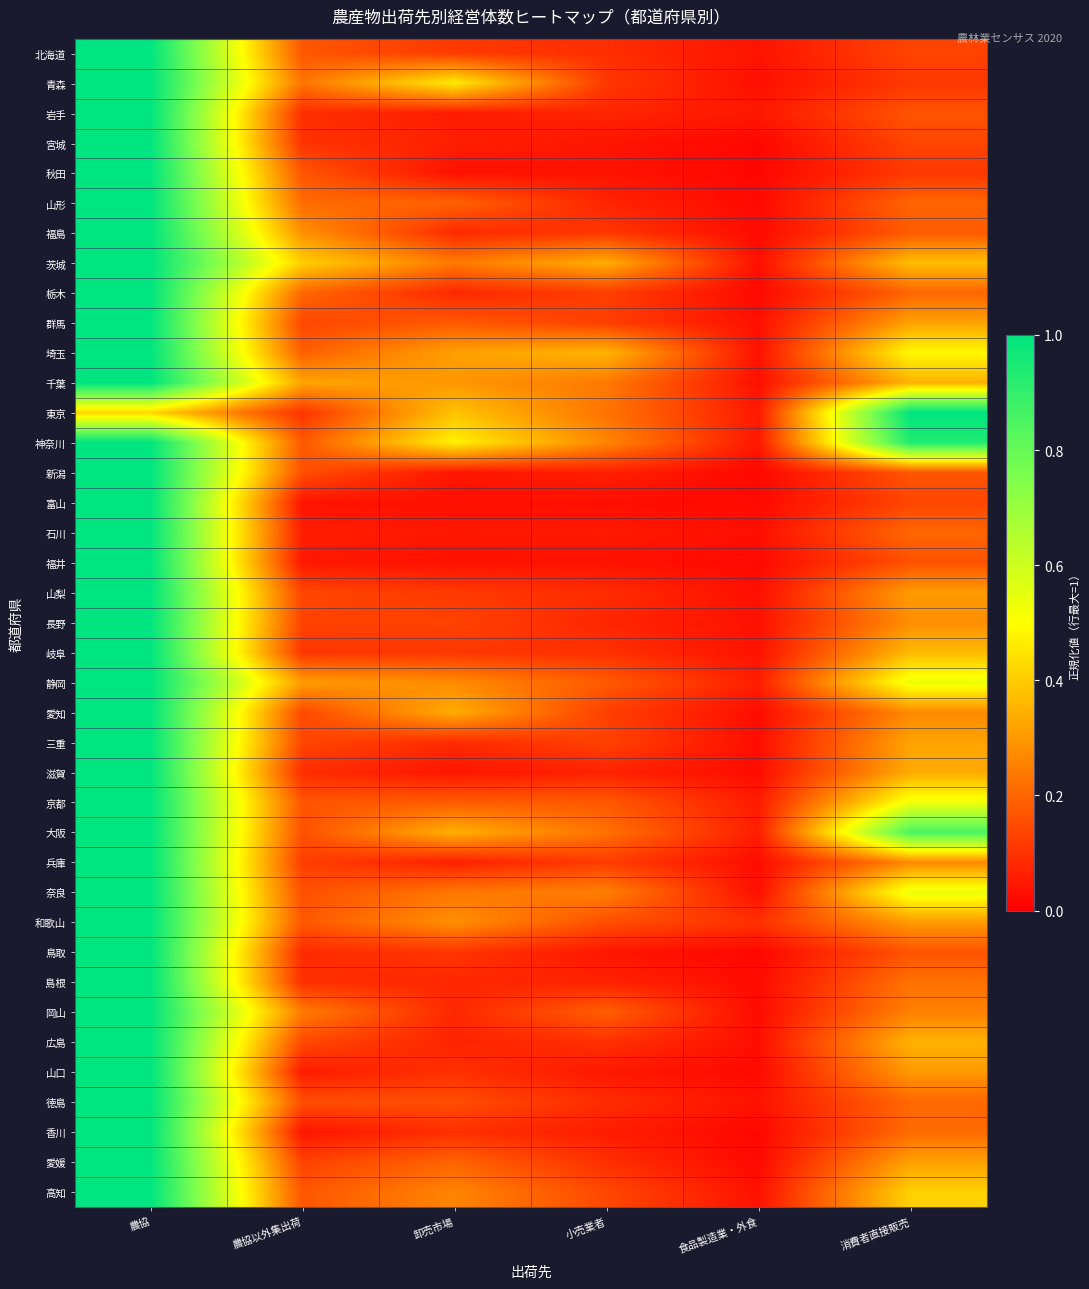

Which series changed the most between 農協以外集出荷 and 卸売市場?

神奈川